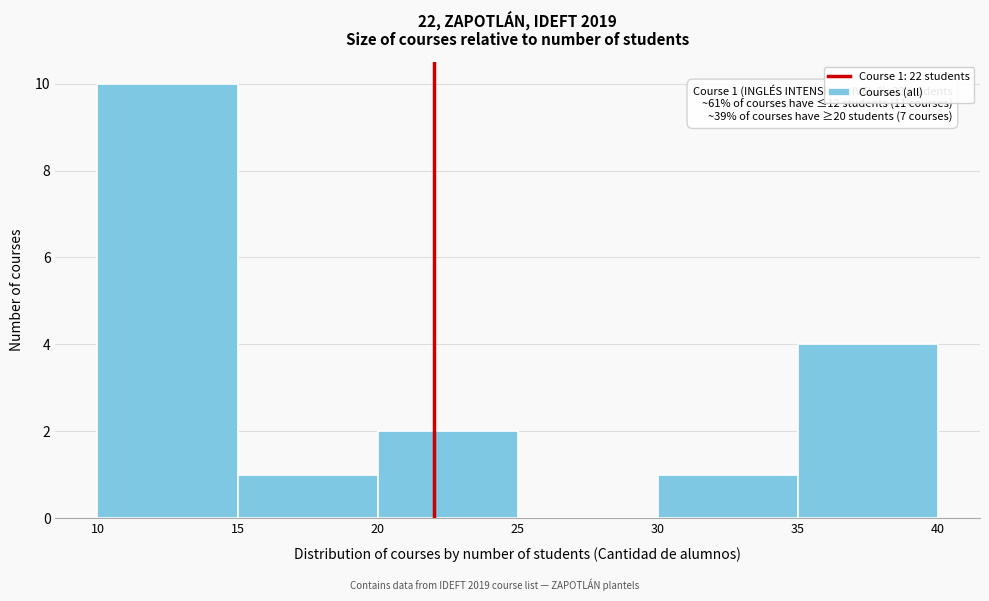

Which range on the x-axis has the tallest bar?

10 to 15